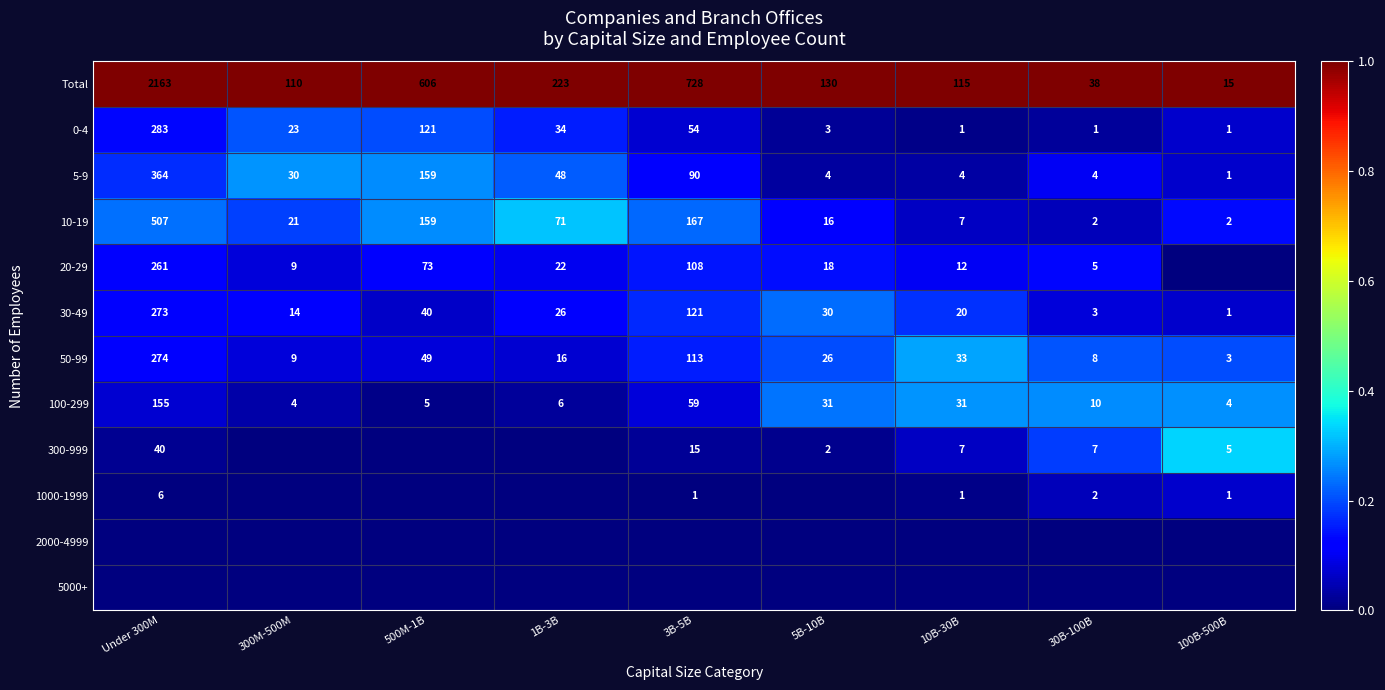

Is the value of 10-19 at 1B-3B greater than the value of 5-9 at 3B-5B?

No